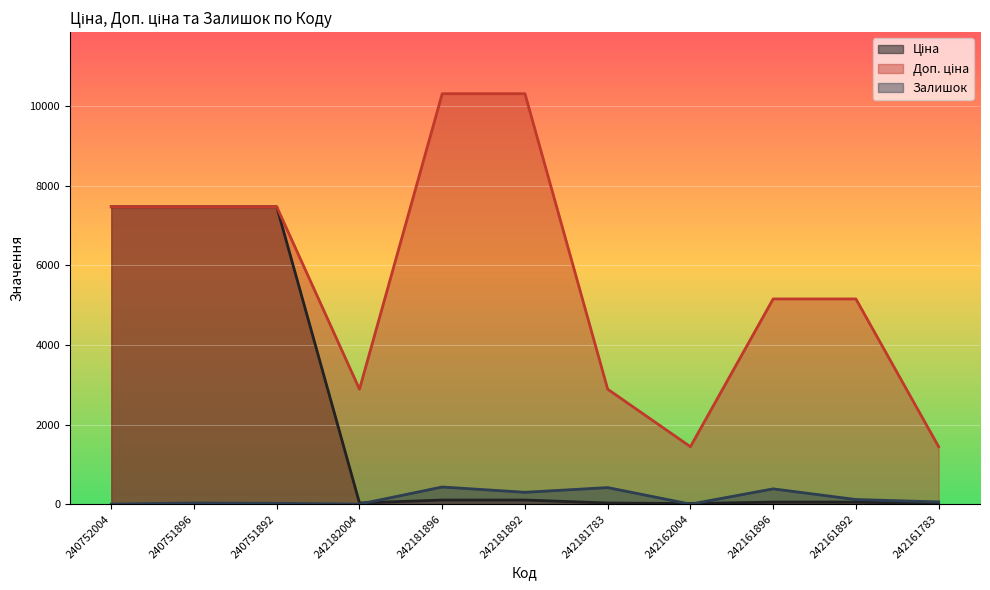

Reading left to right, extract all data points from this chart.

Ціна: 7474.4	7474.4	7474.4	28.9	103.2	103.2	28.9	14.4	51.6	51.6	14.4
Доп. ціна: 7474.4	7474.4	7474.4	2889.0	10317.0	10317.0	2889.0	1444.0	5158.0	5158.0	1444.0
Залишок: 0.0	29.0	20.0	0.0	431.0	298.0	416.0	0.0	384.0	116.0	56.0